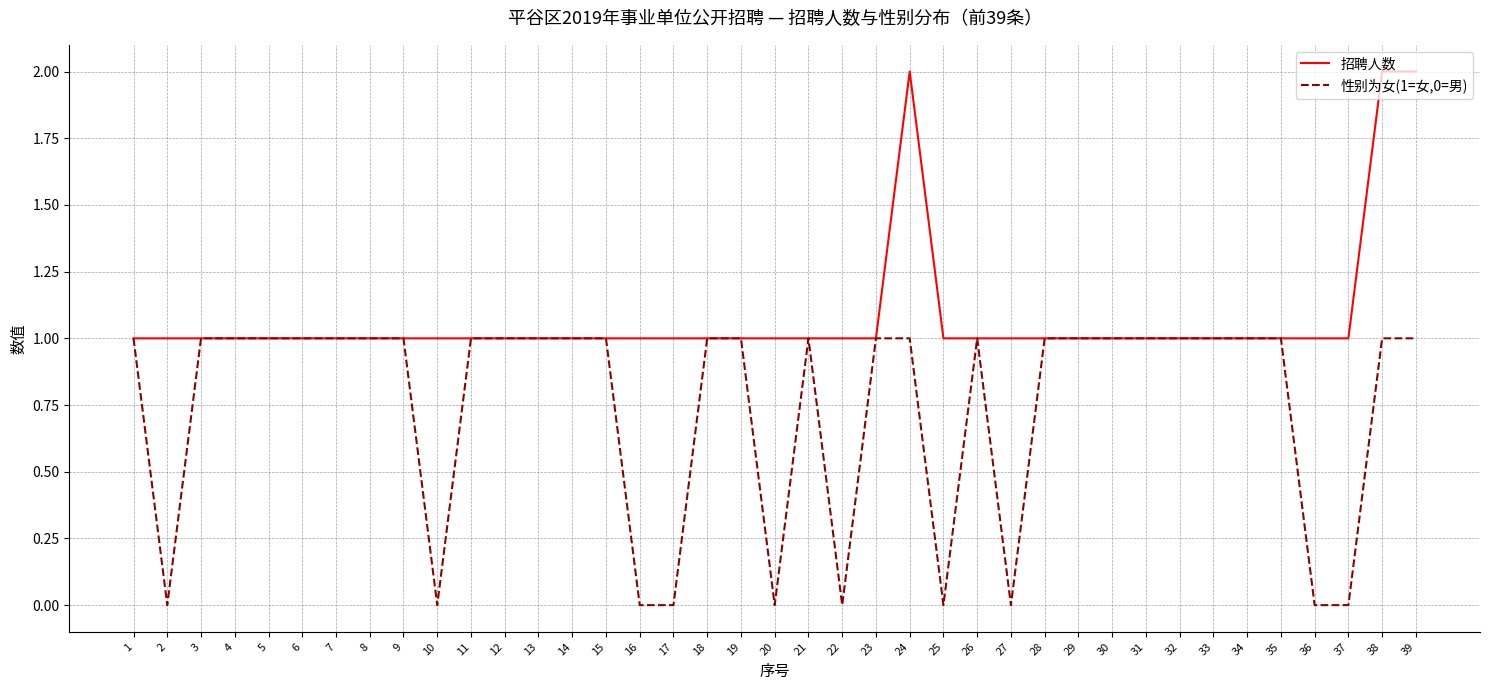

Does the chart display data point markers on the line(s)?

No